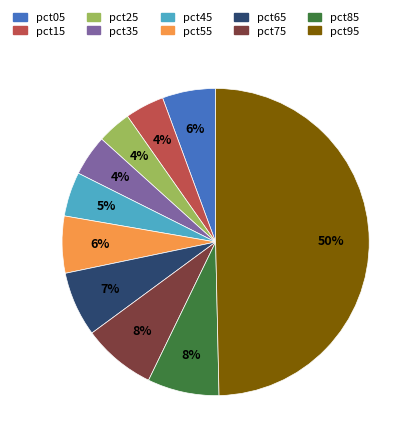

Does pct35 account for over 50% of the chart?

No